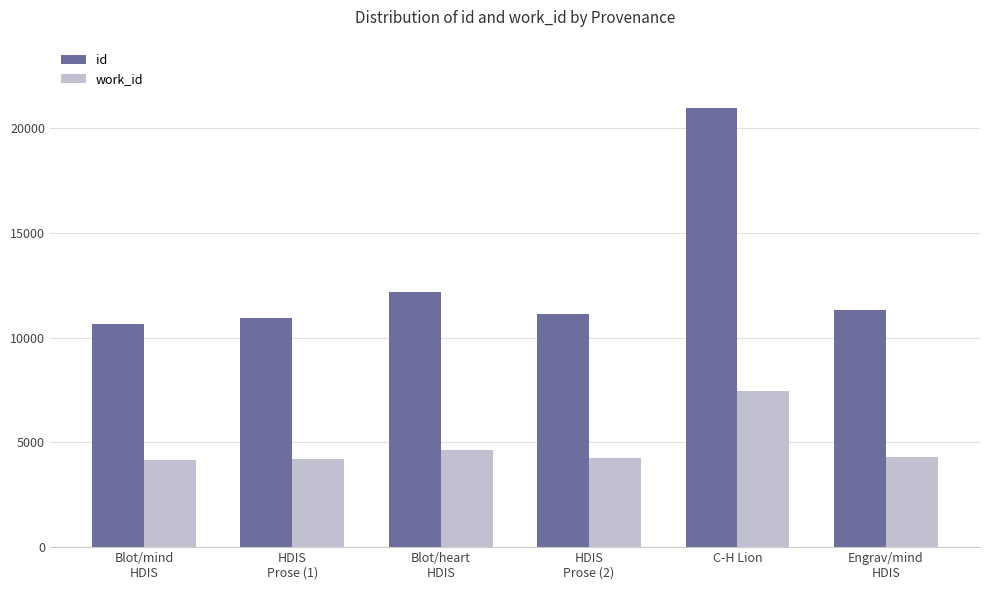

Which series has the largest range (max minus min)?

id